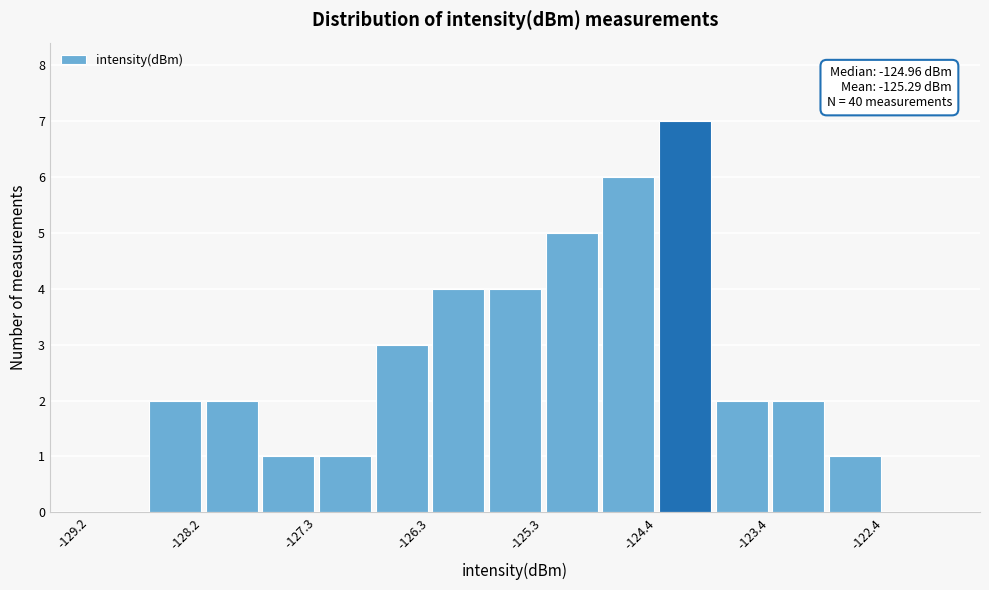

Which range on the x-axis has the tallest bar?

-124.4 to -123.9